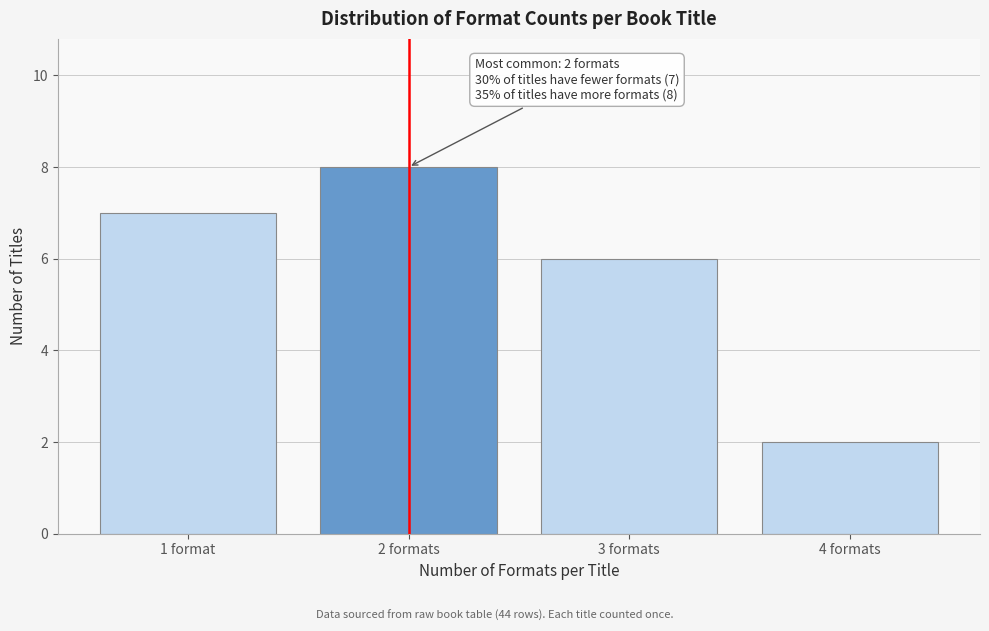

Reading left to right, transcribe all the data shown in this chart.

7	8	6	2